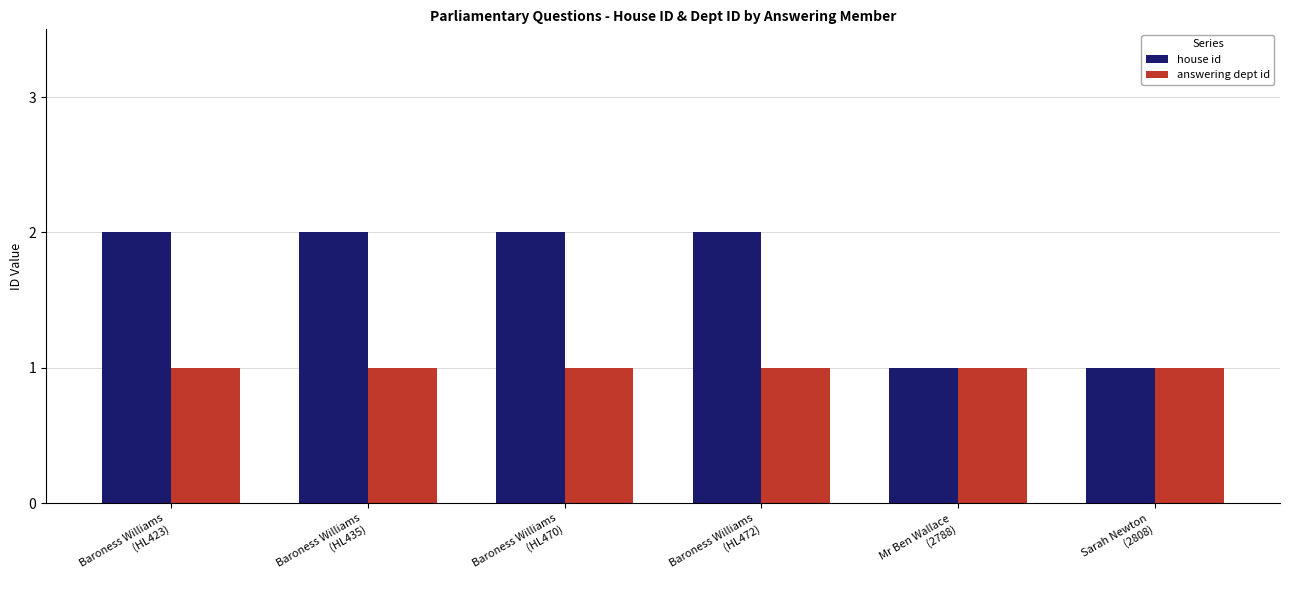

How many bars are there in total?

12